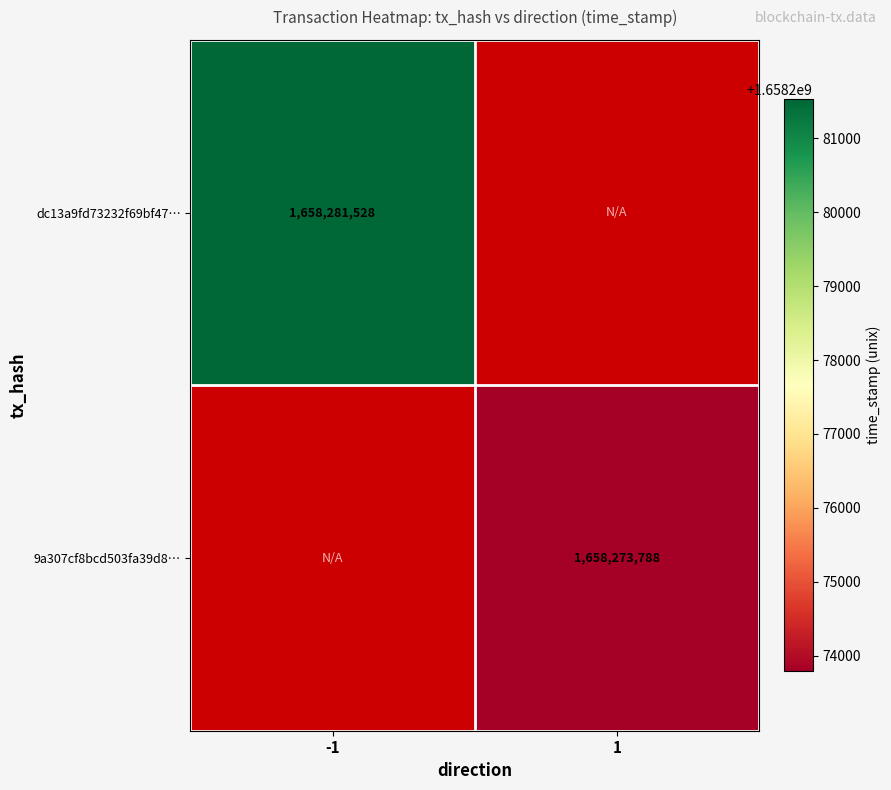

The 9a307cf8bcd503fa39d8… series shows 1658273788 at 1. True or false?

True